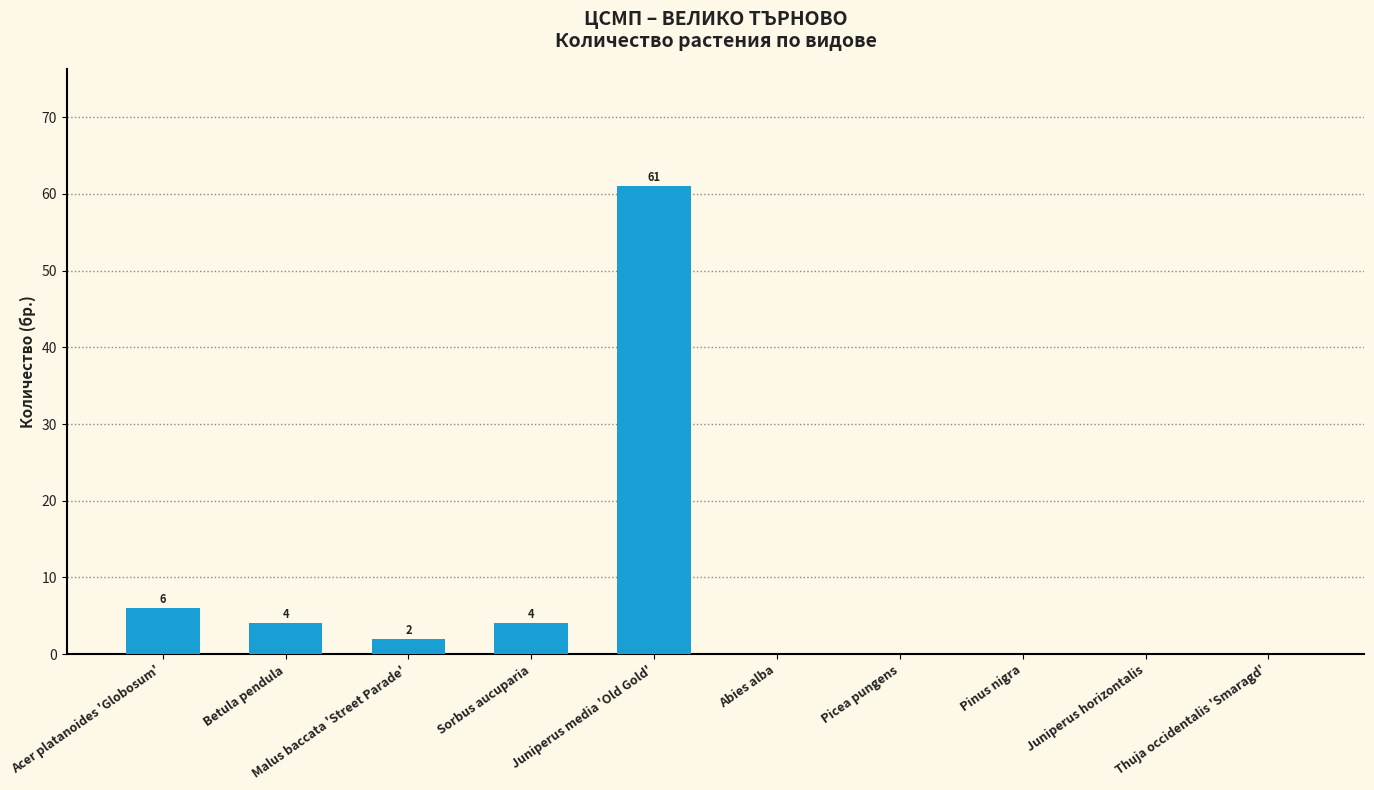

Reading left to right, transcribe all the data shown in this chart.

Acer platanoides 'Globosum'=6	Betula pendula=4	Malus baccata 'Street Parade'=2	Sorbus aucuparia=4	Juniperus media 'Old Gold'=61	Abies alba=0	Picea pungens=0	Pinus nigra=0	Juniperus horizontalis=0	Thuja occidentalis 'Smaragd'=0